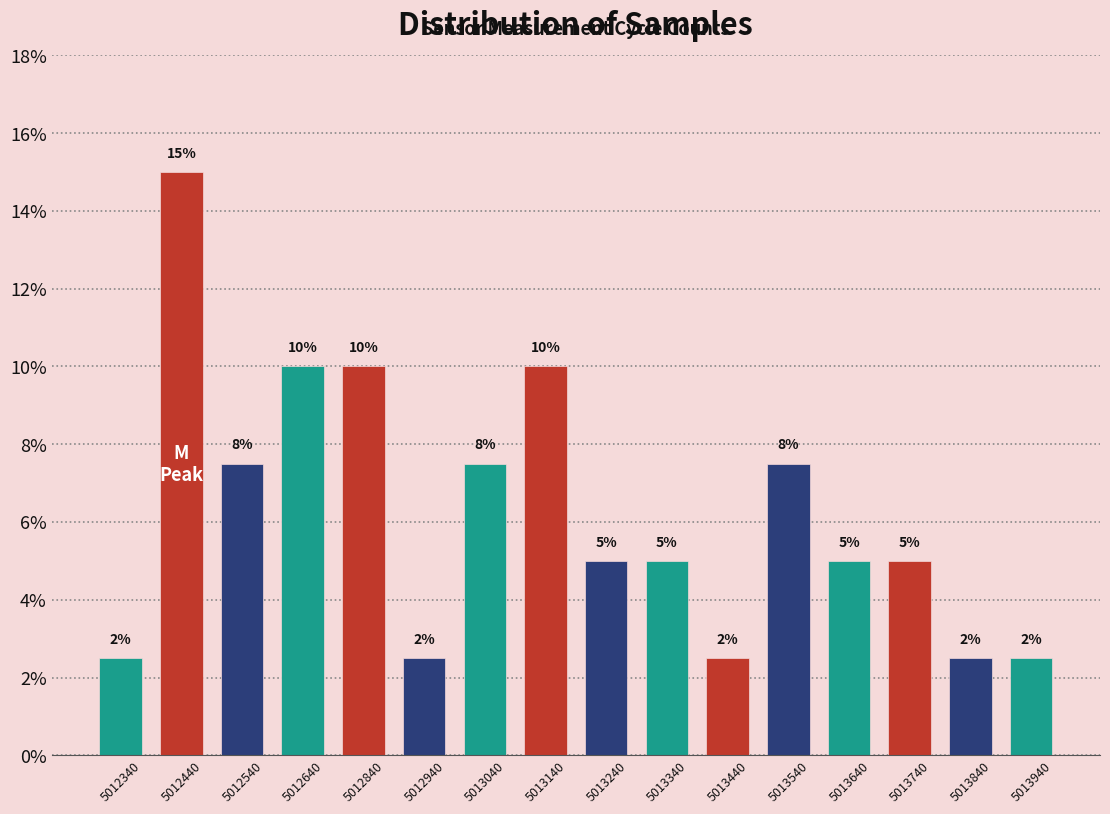

What is the smallest value displayed?

2.5